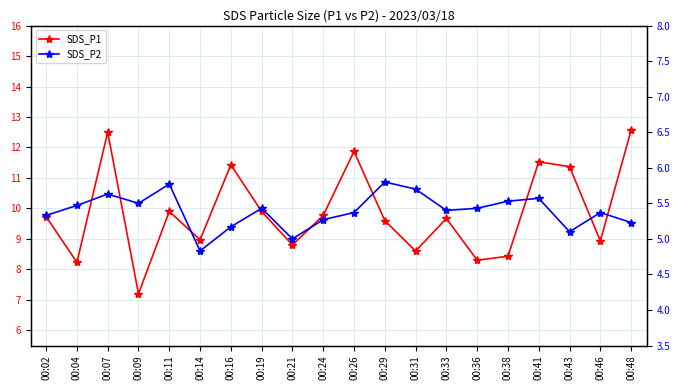

Which series has the widest spread of values?

SDS_P1